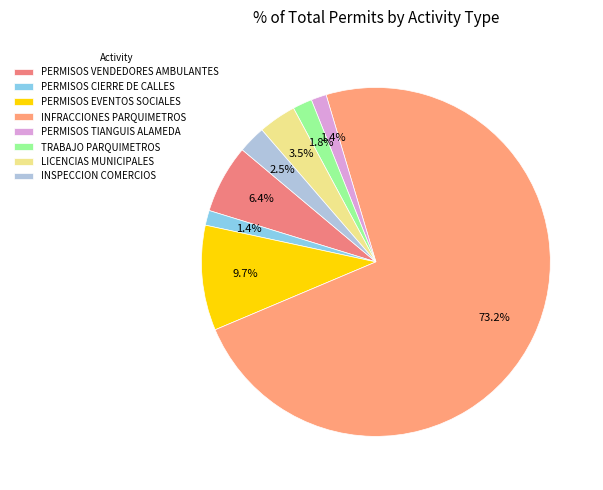

How much of the chart is everything except INFRACCIONES PARQUIMETROS?

26.8%